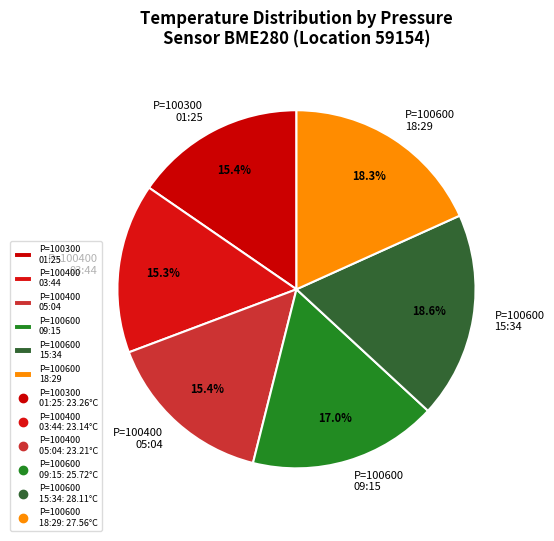

Is there a majority slice in this chart?

No